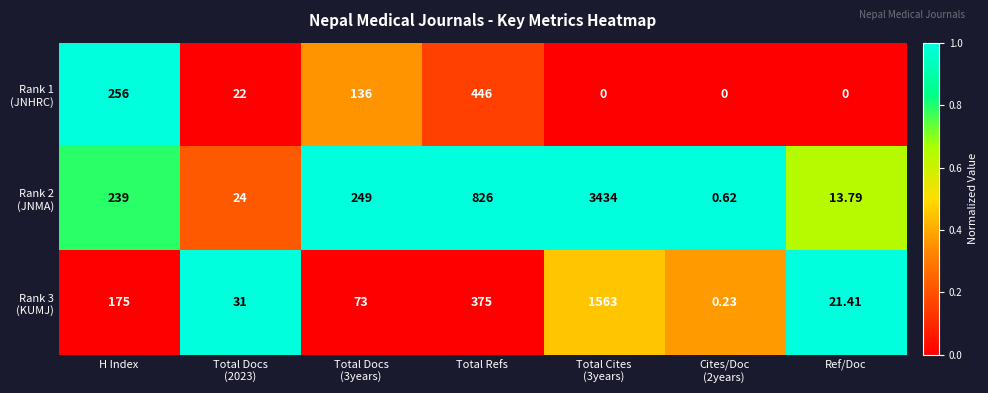

How many distinct data groups are displayed?

3